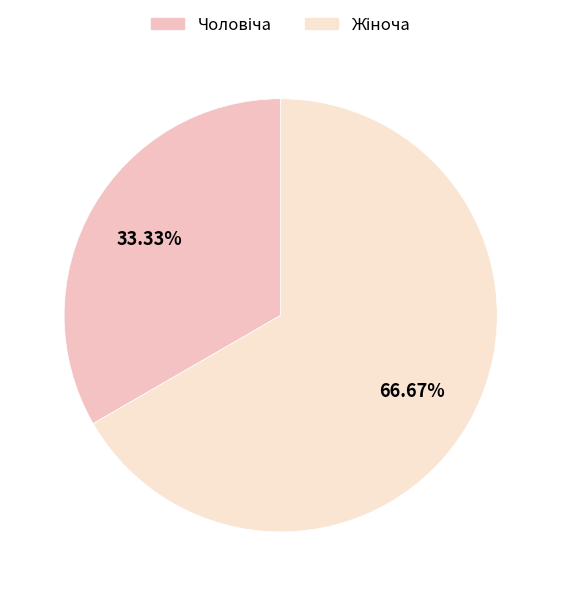

Count the number of slices in the pie.

2